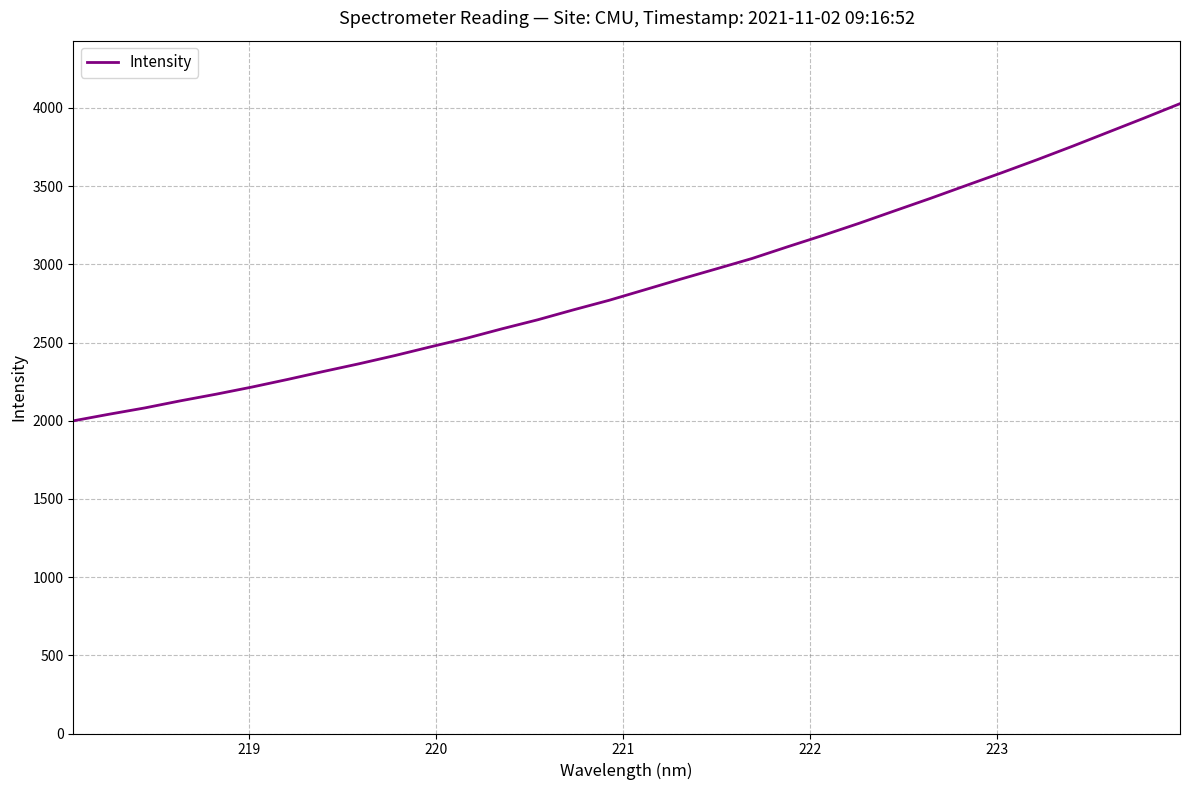

What is the smallest value displayed?

1999.2